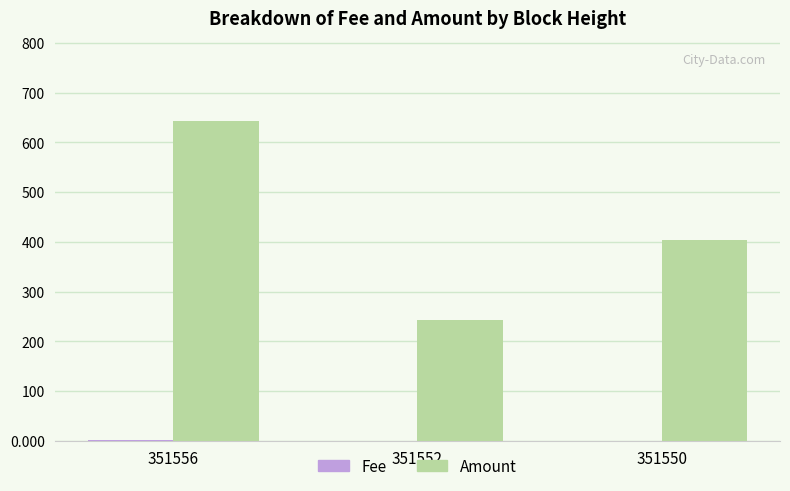

Is it true that Amount equals 643.5 at 351556?

True